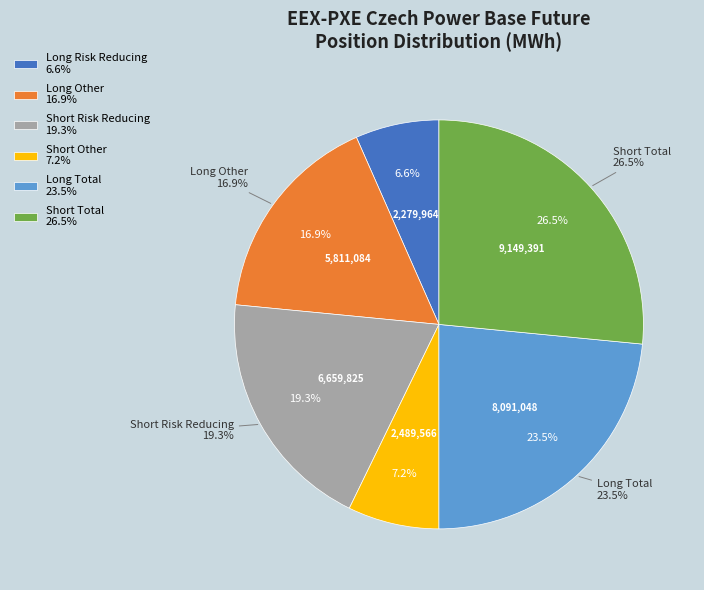

To the nearest percent, what percentage of the pie is Short Other?

7%